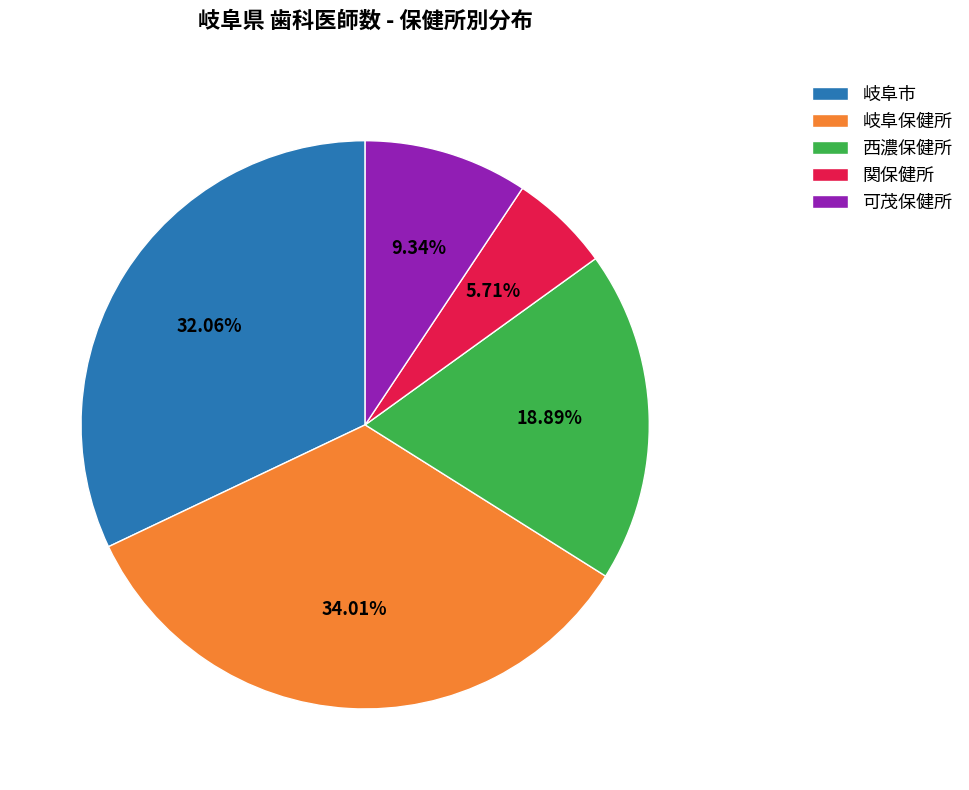

To the nearest percent, what portion does 可茂保健所 represent?

9%